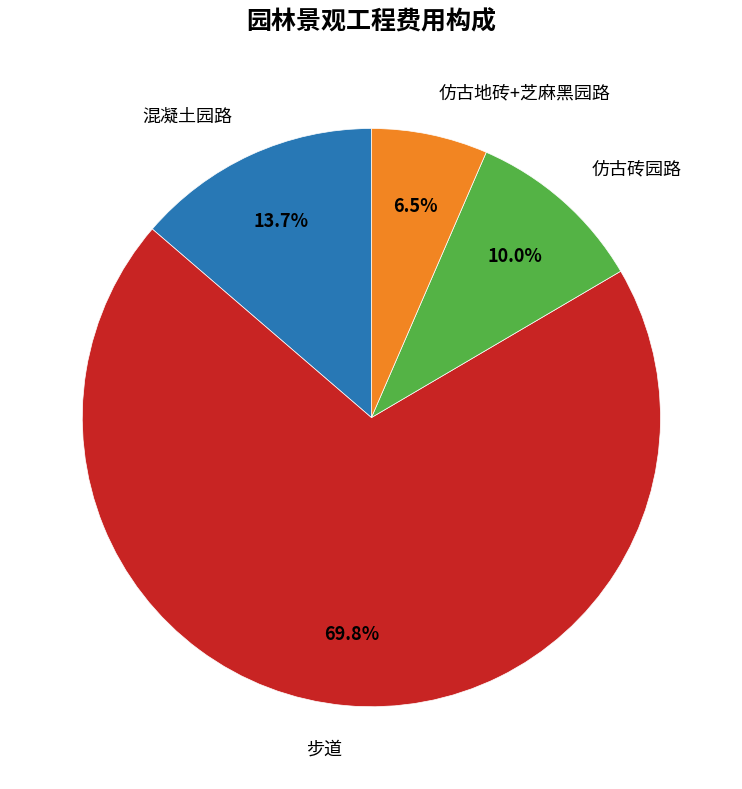

The 步道 slice represents 81% of the pie. True or false?

False